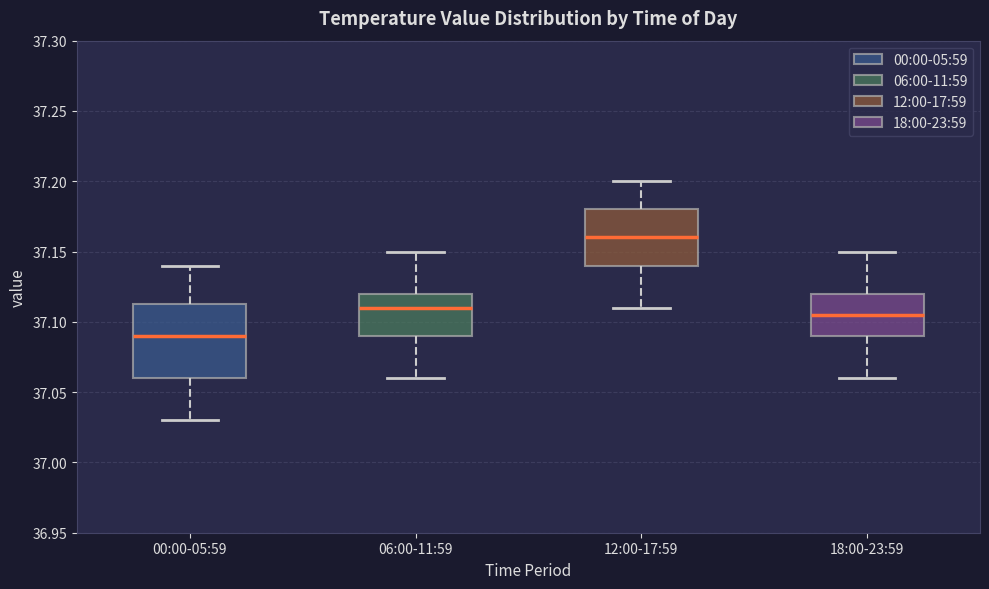

Where does the upper whisker of the box for 12:00-17:59 end on the y-axis? The values are not printed on the chart, so give them approximately, as read against the axis.

37.200